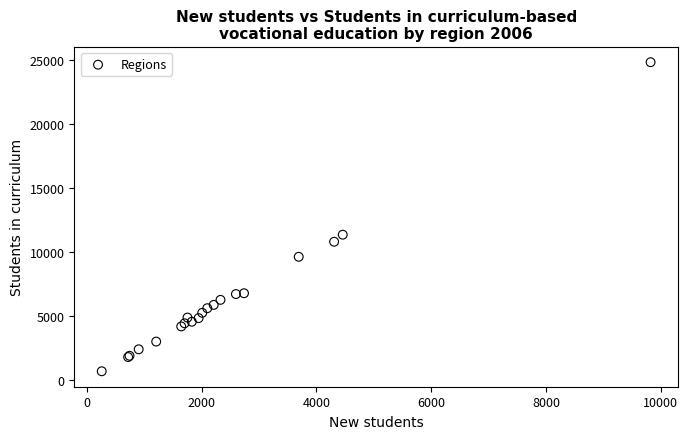

What Y value in the scatter plot is closest to 12754?

11351